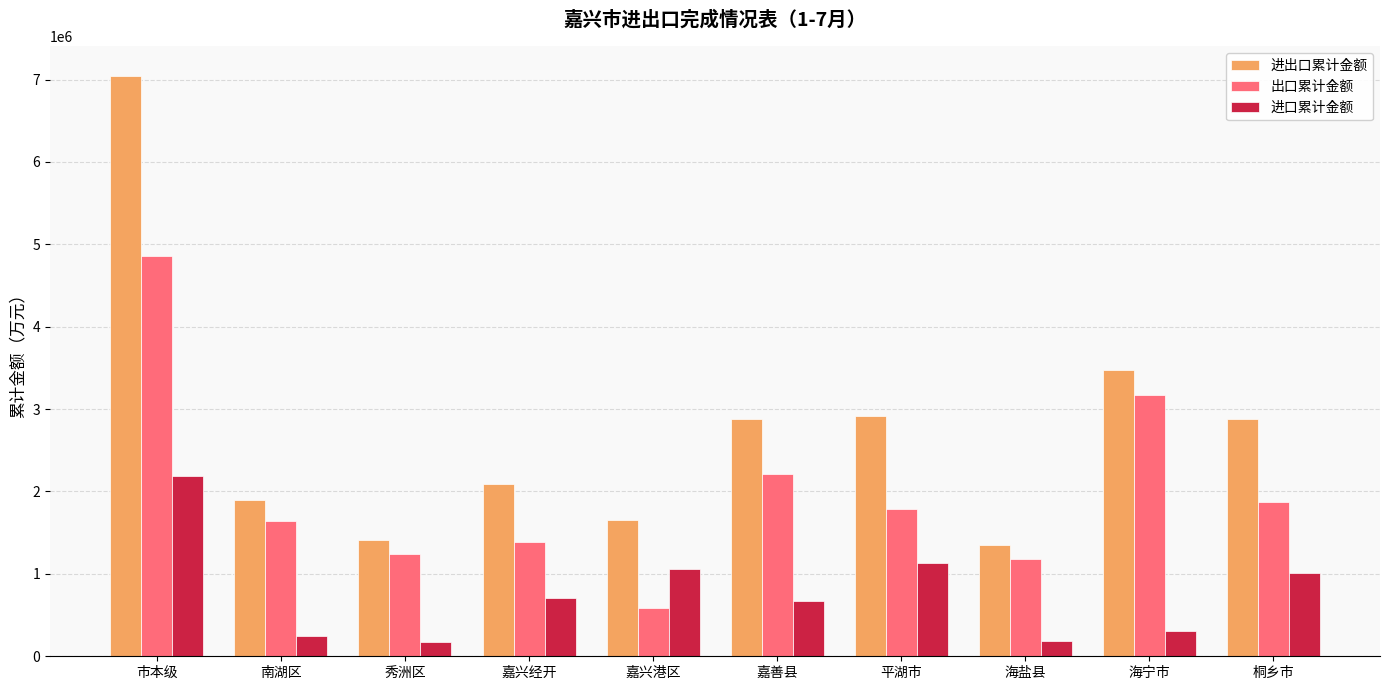

What is the difference between the 出口累计金额 values at 平湖市 and 嘉善县?

418531.7